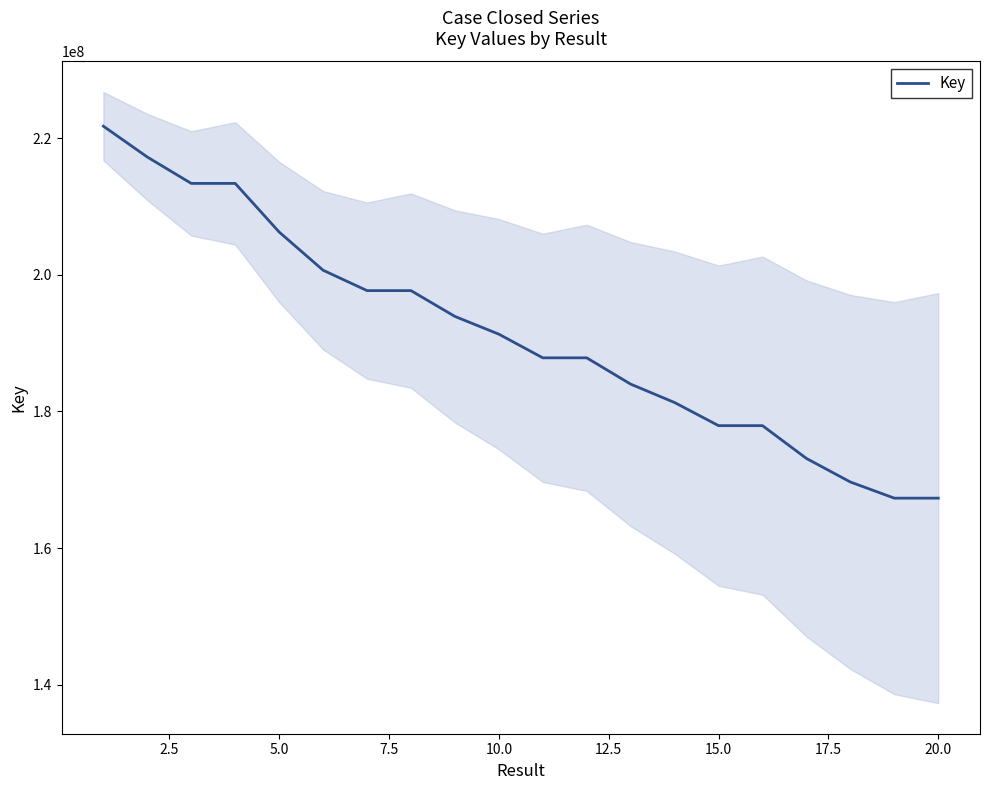

What is the maximum value for Key?

221729919